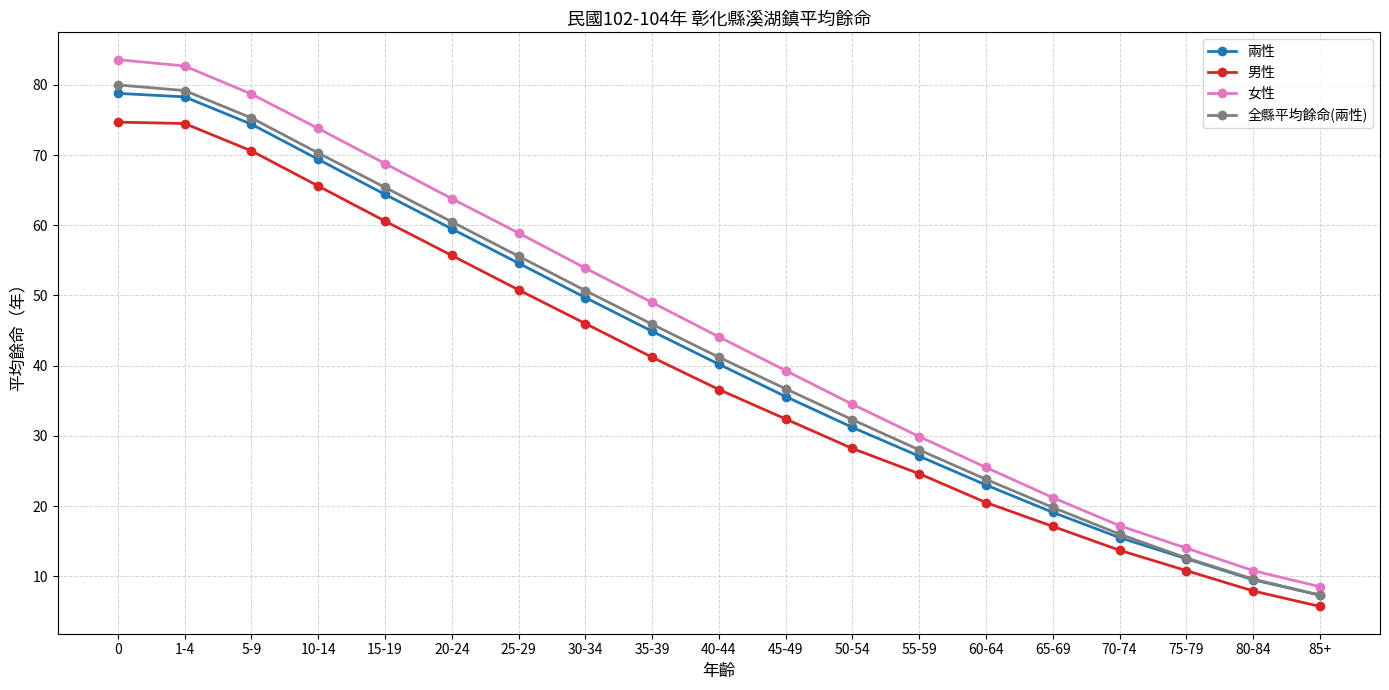

What is the lowest value of the 兩性 series?

7.3